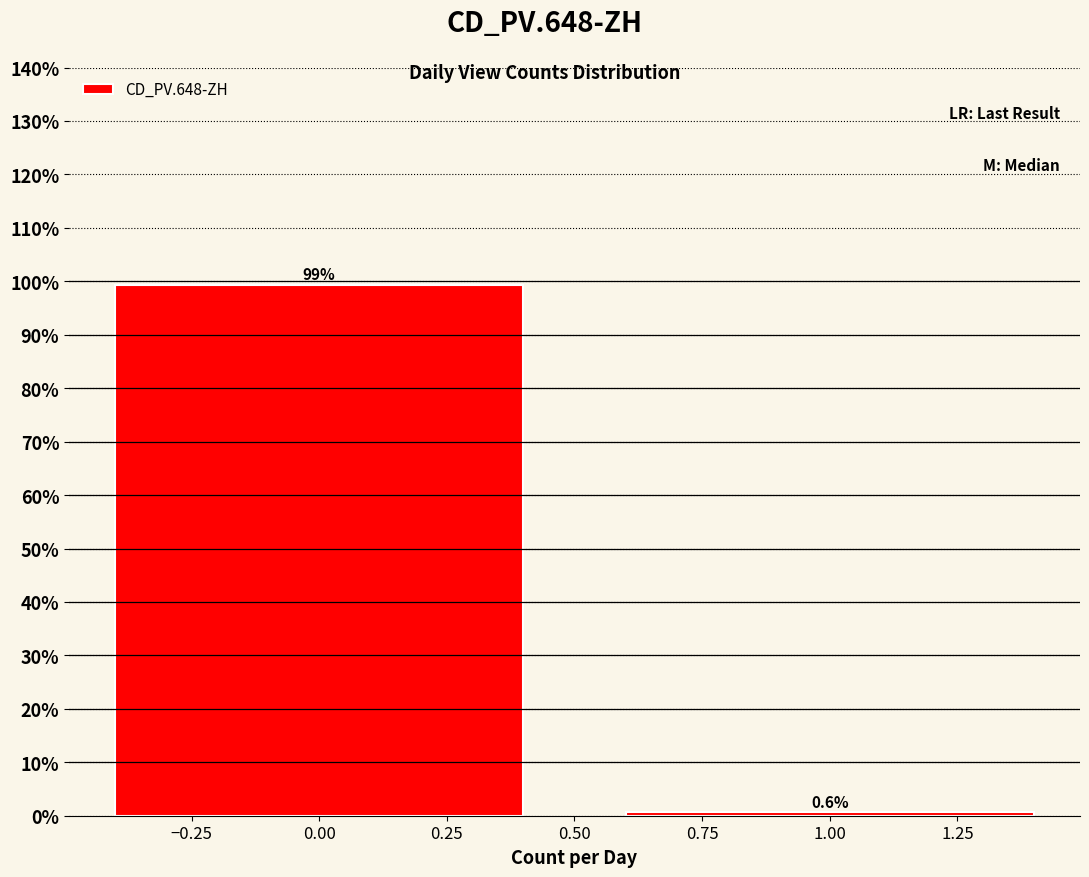

Reading left to right, list every bar in this chart as the range it spans on the x-axis followed by its height.

-0.5 to 0.5: 99.4
0.5 to 1.5: 0.6